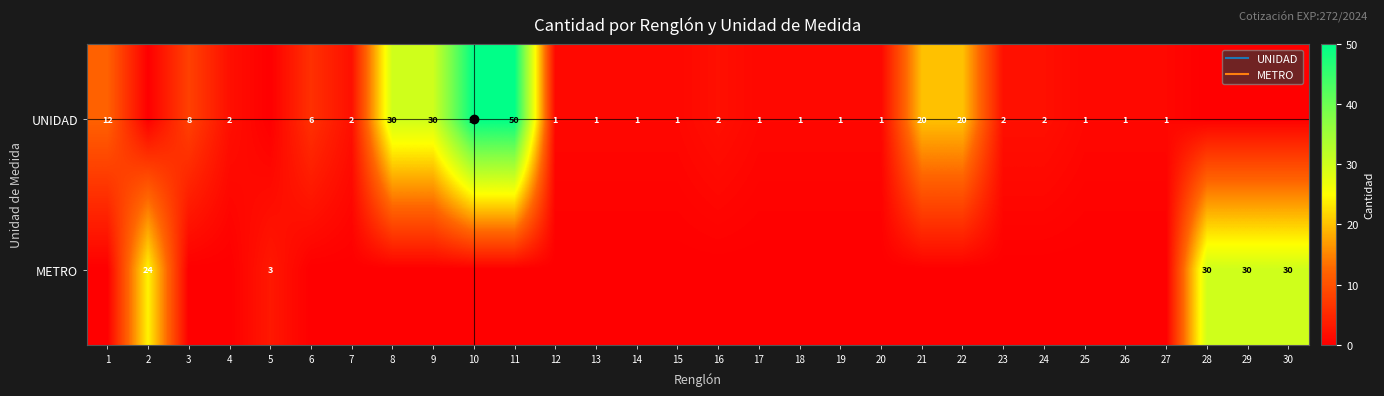

Rank the series at 28 from highest to lowest value.

METRO, UNIDAD